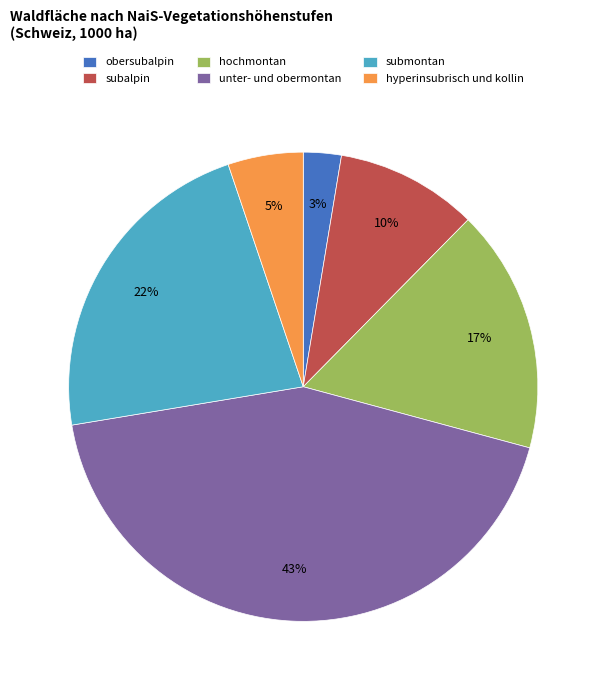

Does submontan represent more than half of the total?

No